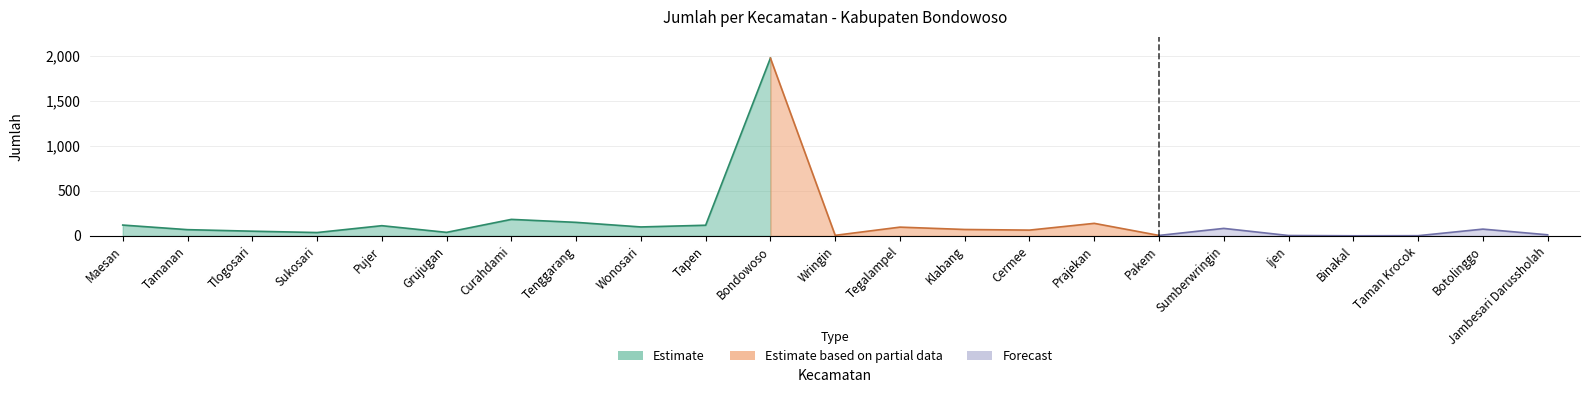

The value at Tegalampel is 97. True or false?

True